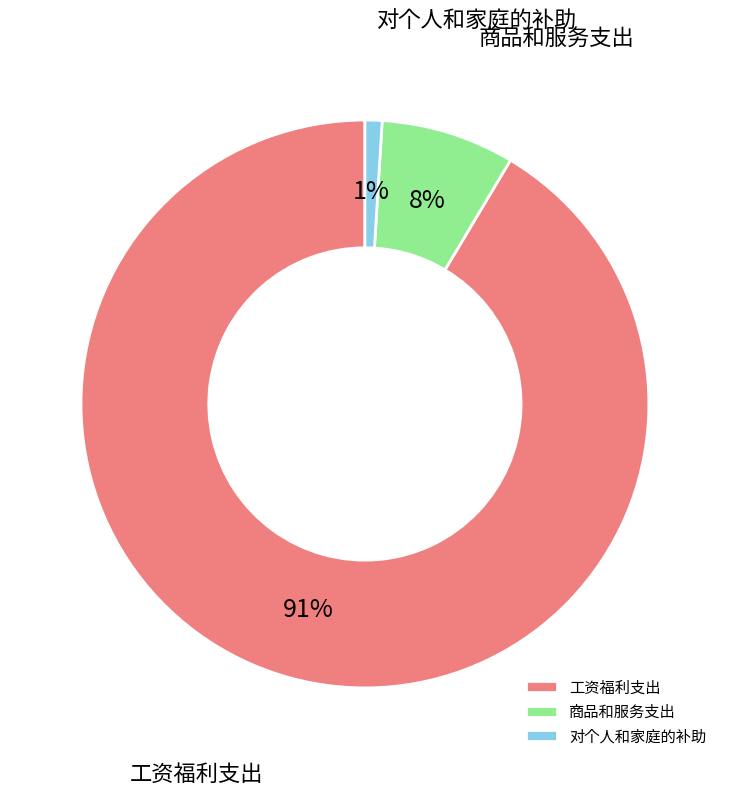

To the nearest percent, what portion does 对个人和家庭的补助 represent?

1%